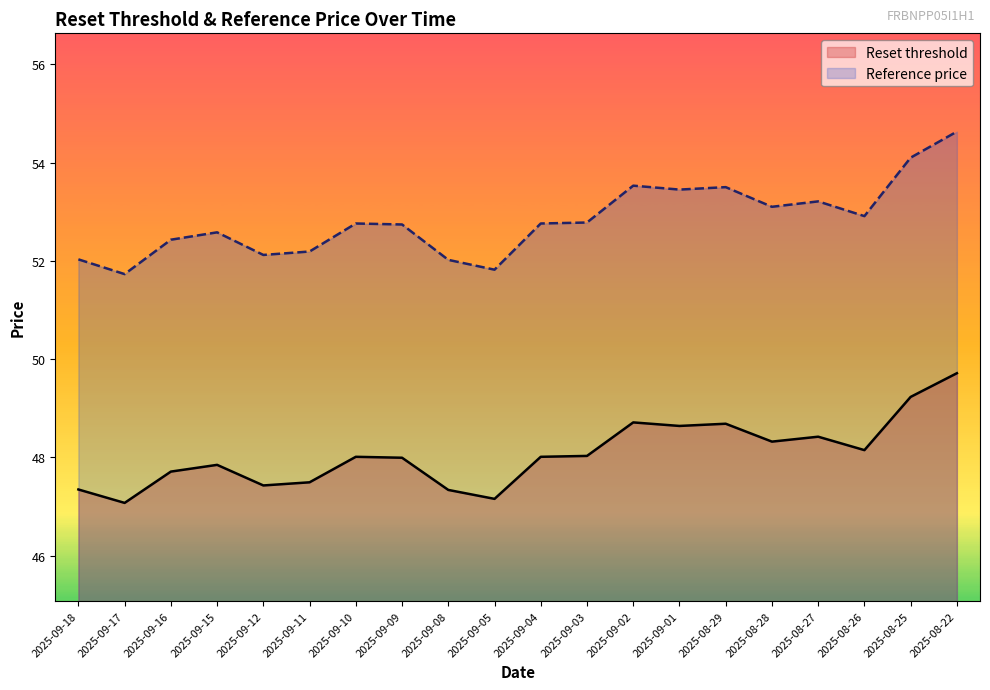

What is the label of the 15th point from the right?

2025-09-11